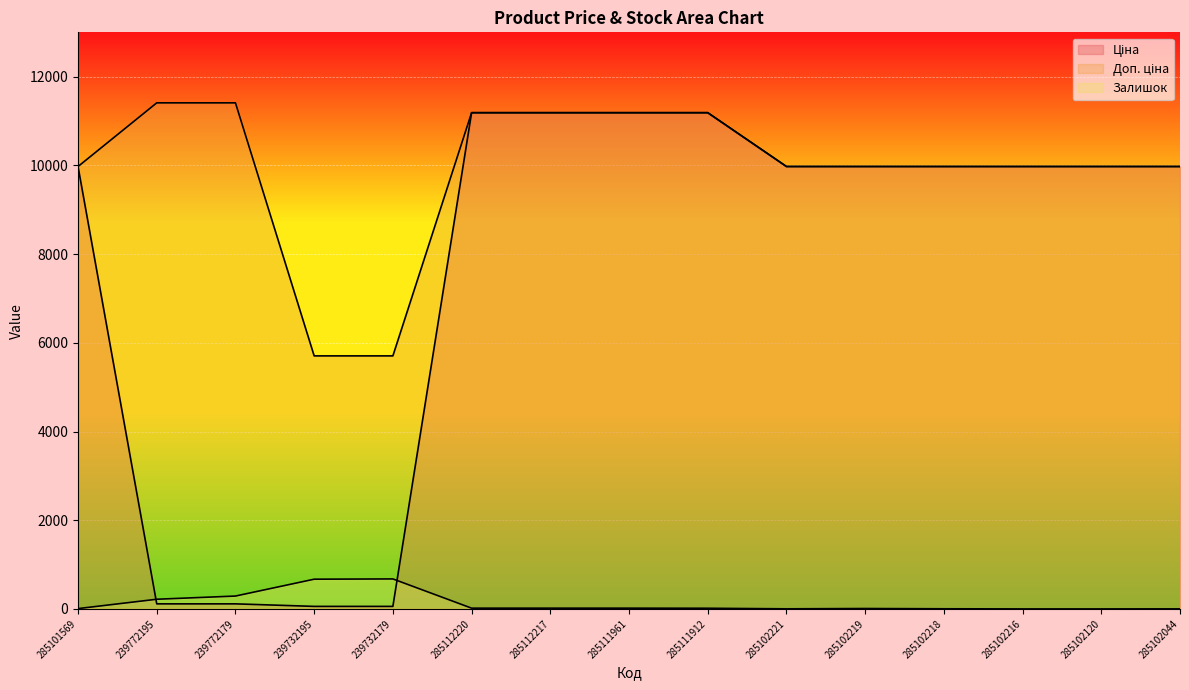

What is the label of the 10th point from the left?

285102221